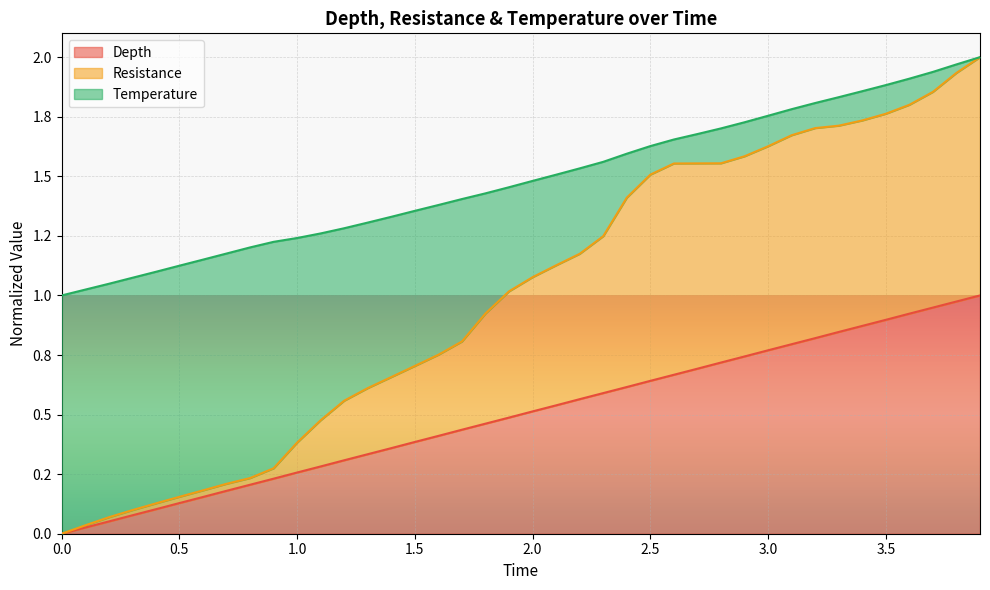

What is the difference between the maximum and minimum values in the Depth series?

1.0